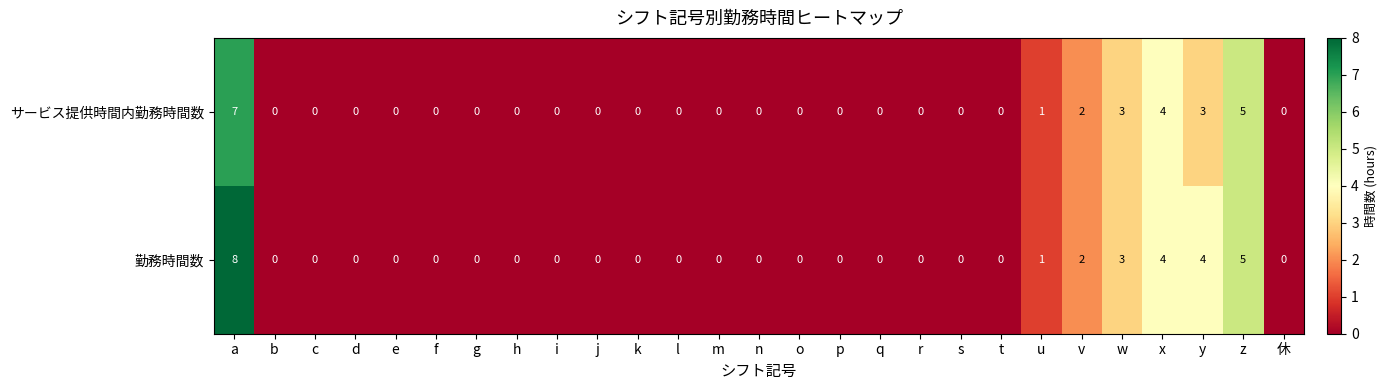

How many distinct data groups are displayed?

2